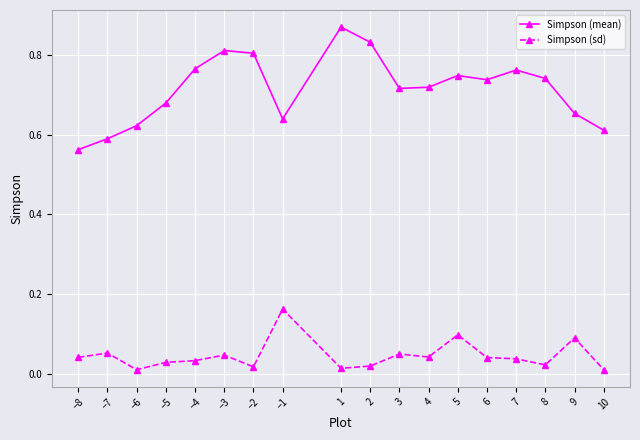

Where is Simpson (mean) nearest to the value 0?

−8